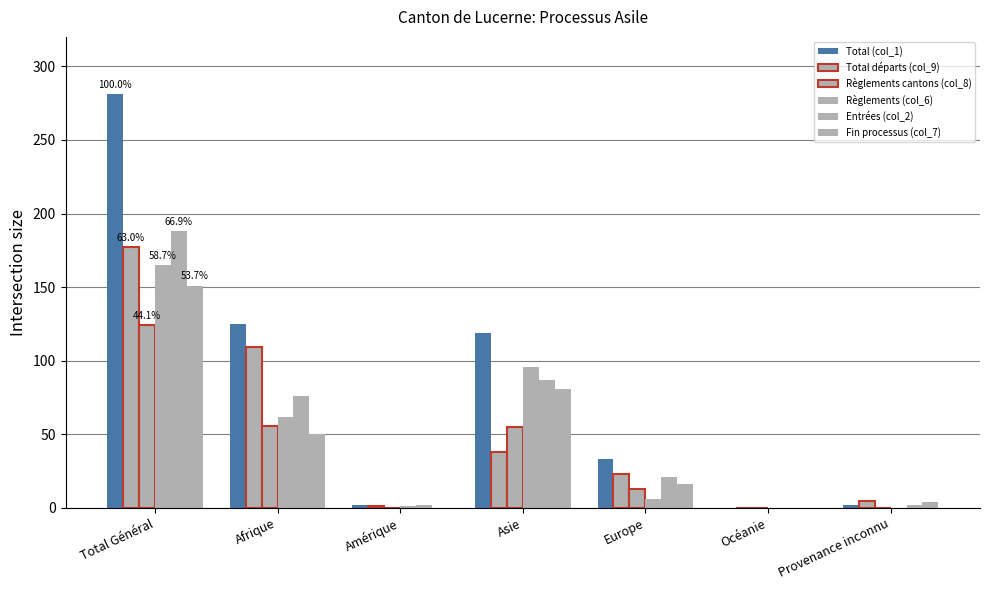

How many groups of bars are there?

7